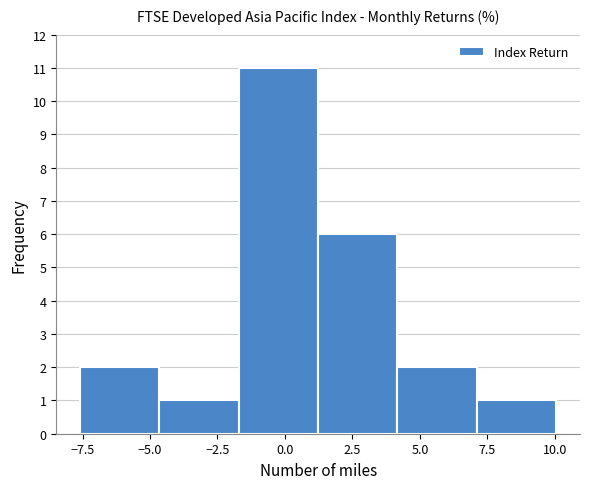

How tall is the bar that spans -7.5 to -4.5 on the x-axis? Neither the bar edges nor the heights are printed on the chart, so give them approximately, as read against the axes.

2